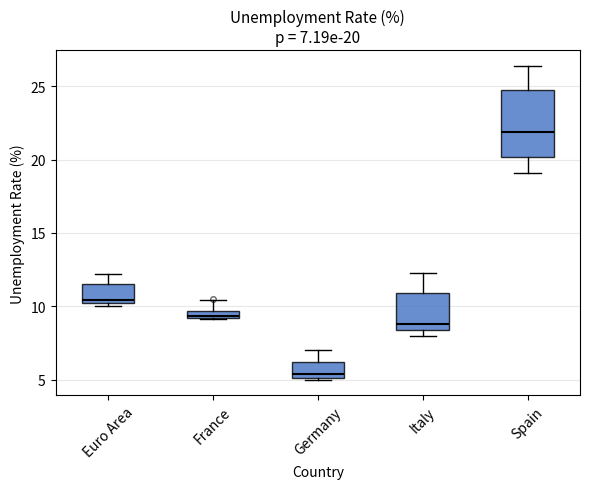

Comparing the boxes themselves (not the whiskers), which one is the tallest?

Spain